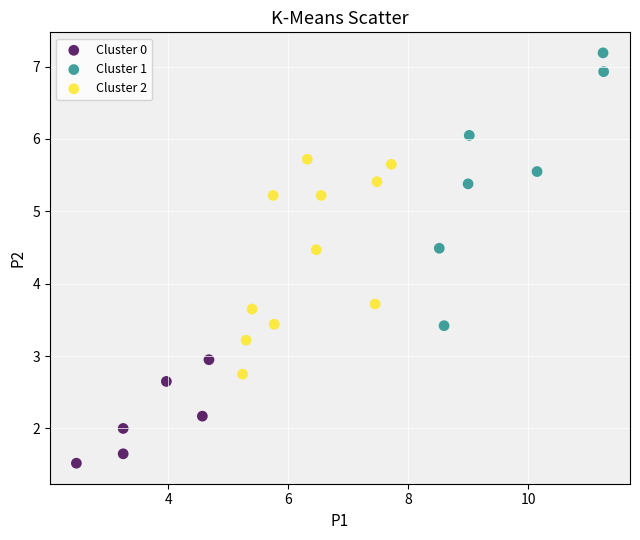

Which series has the widest spread of Y values?

Cluster 1